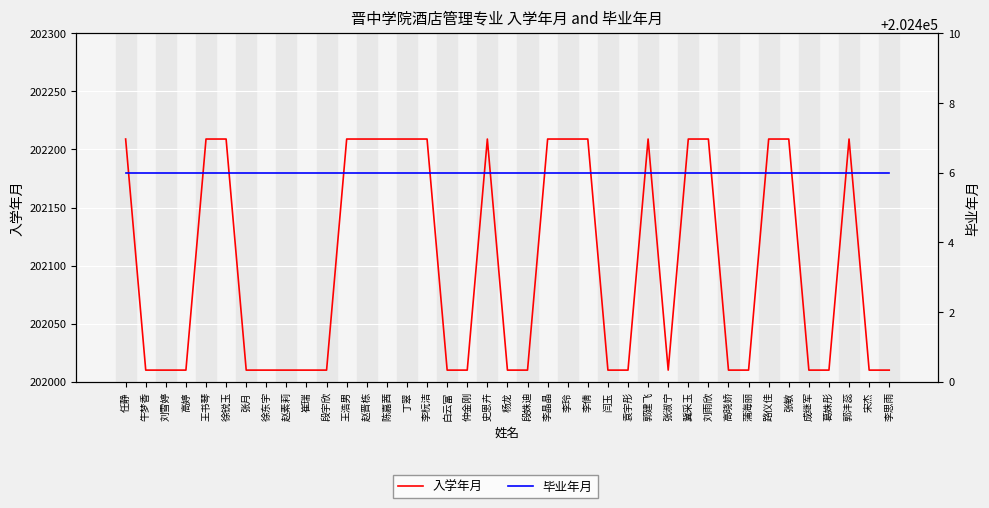

What is the label of the 39th point from the right?

任静